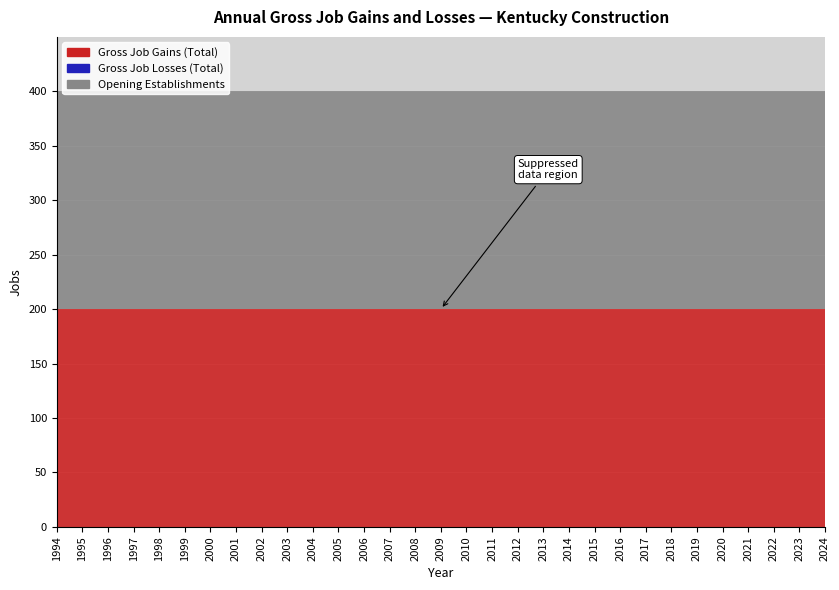

Reading right to left, list all the values displayed in this chart.

Gross Job Gains (Total): 200	200	200	200	200	200	200	200	200	200	200	200	200	200	200	200	200	200	200	200	200	200	200	200	200	200	200	200	200	200	200
Gross Job Losses (Total): 0	0	0	0	0	0	0	0	0	0	0	0	0	0	0	0	0	0	0	0	0	0	0	0	0	0	0	0	0	0	0
Opening Establishments: 200	200	200	200	200	200	200	200	200	200	200	200	200	200	200	200	200	200	200	200	200	200	200	200	200	200	200	200	200	200	200